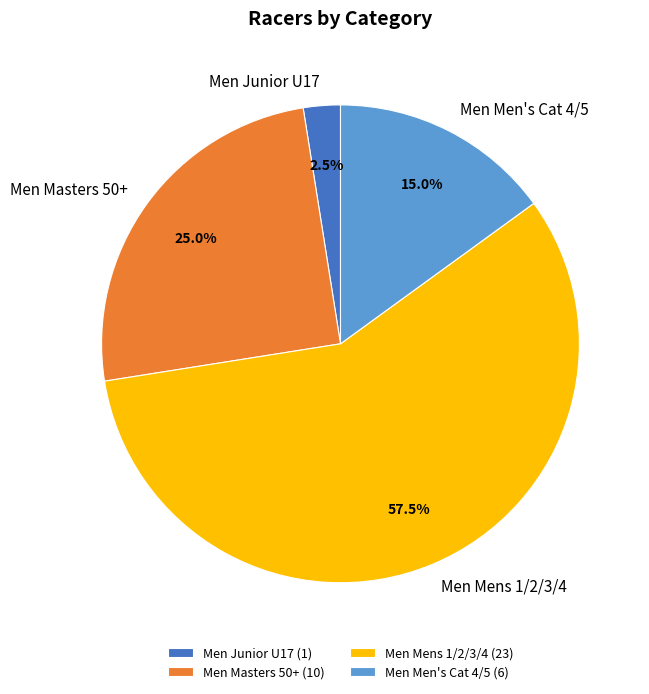

Does any single category account for the majority?

Yes